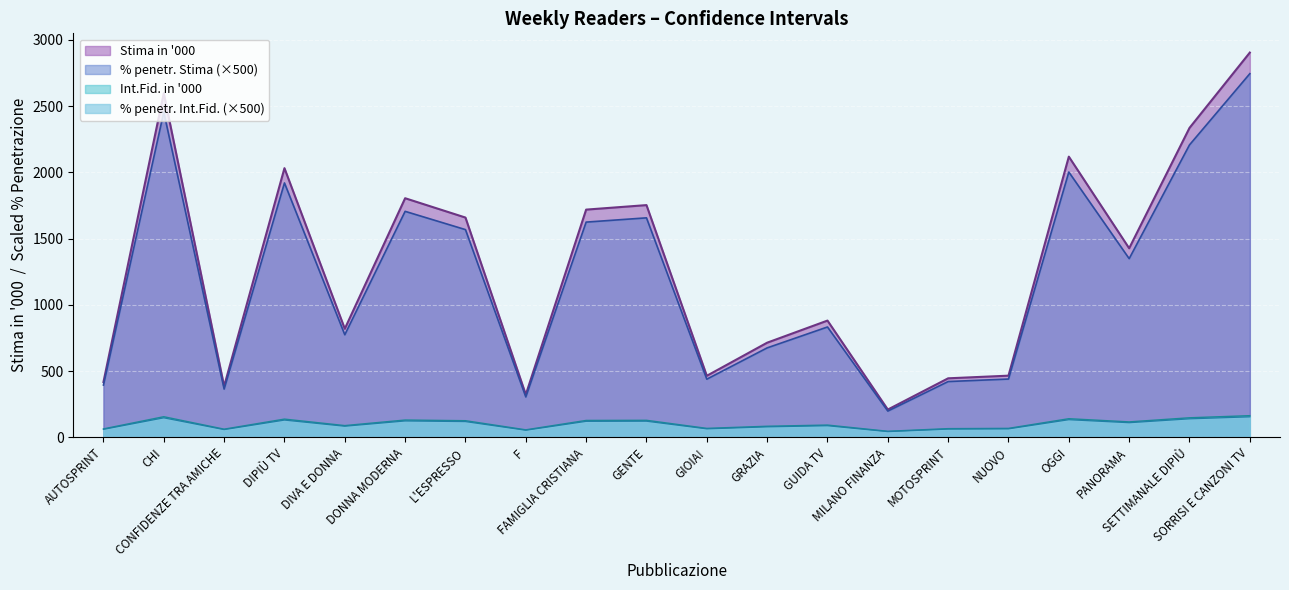

Which category has the highest value in the Int.Fid. in 000 series?

SORRISI E CANZONI TV